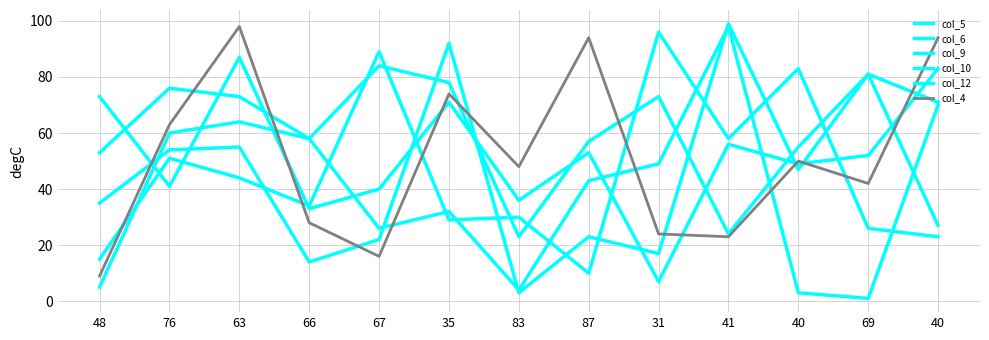

What is the label of the 13th point from the left?

40